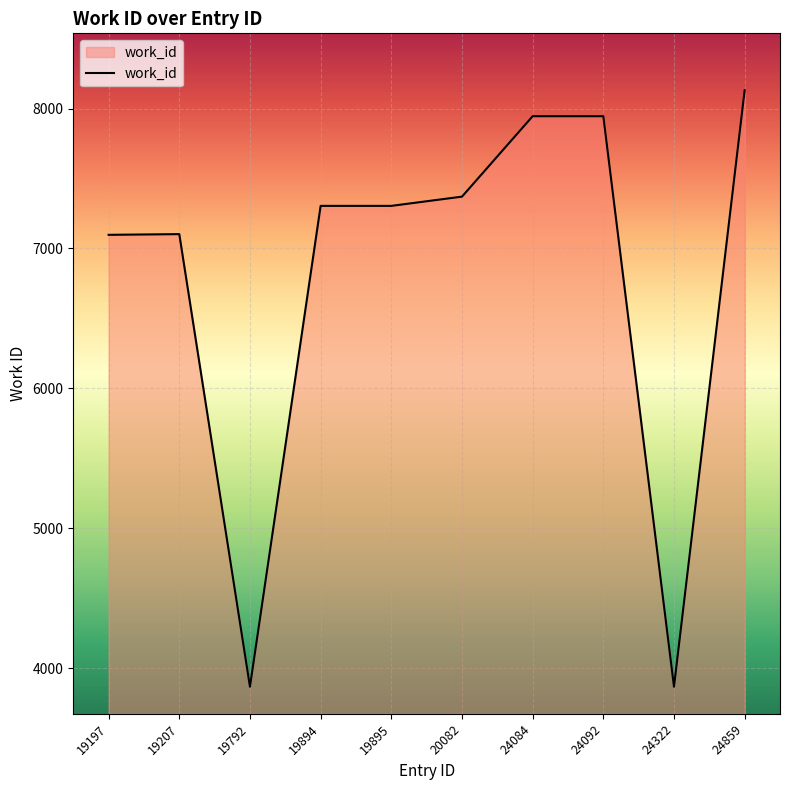

What is the difference between the values at 24084 and 24859?

186